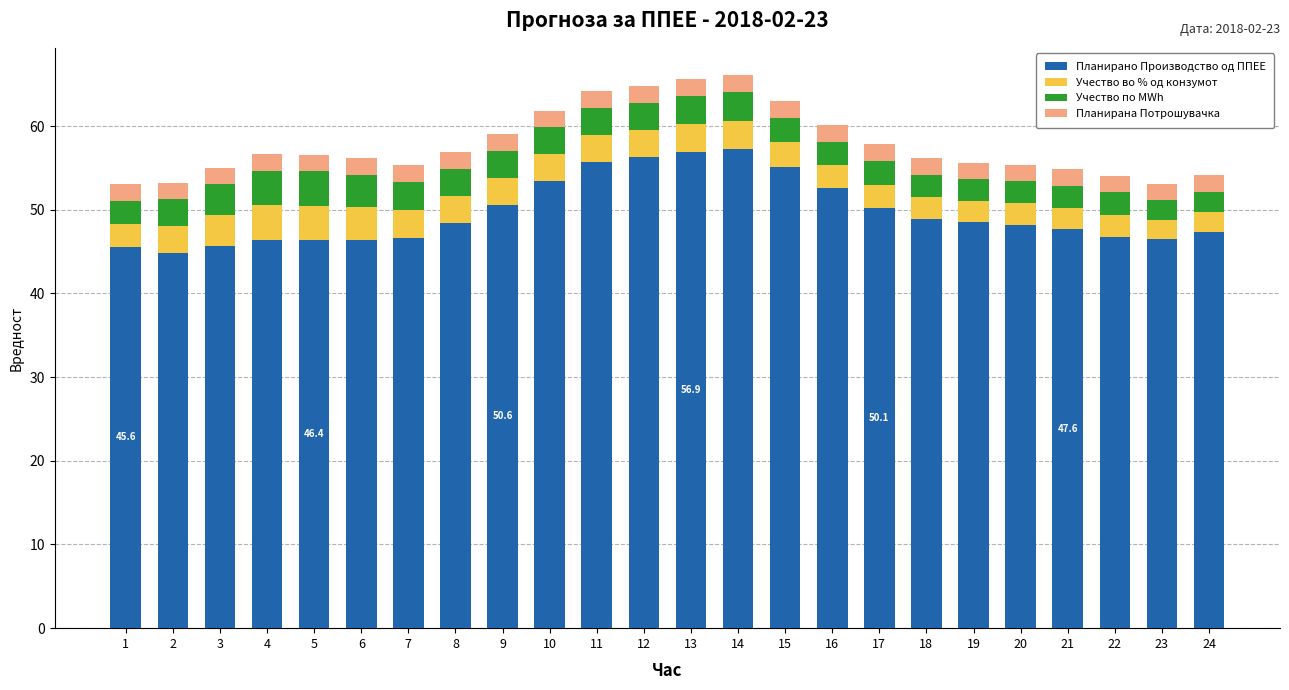

At which label does Планирано Производство од ППЕЕ reach its minimum?

2